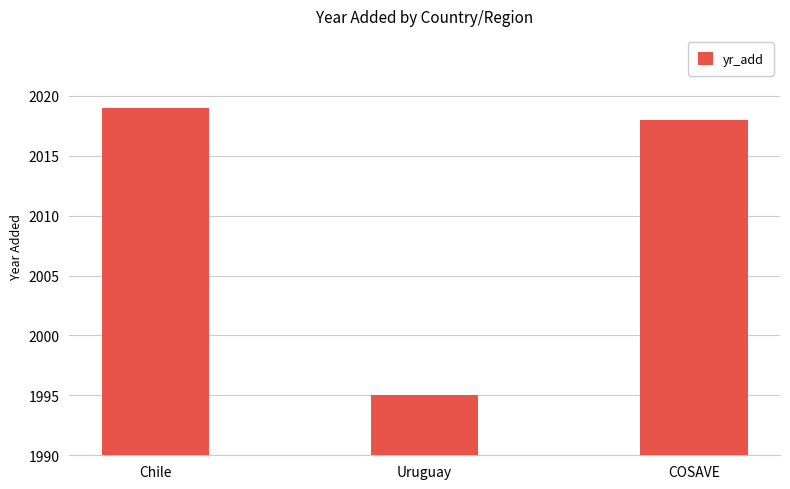

Reading left to right, transcribe all the data shown in this chart.

2019	1995	2018